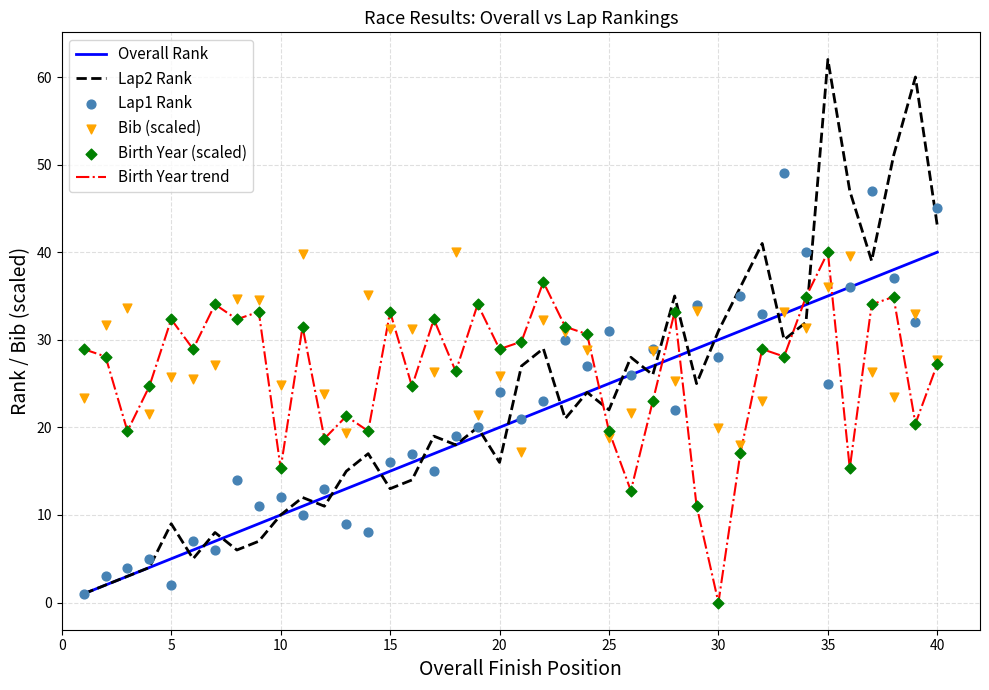

The value of Lap2 Rank at 35 is 62.0. True or false?

True